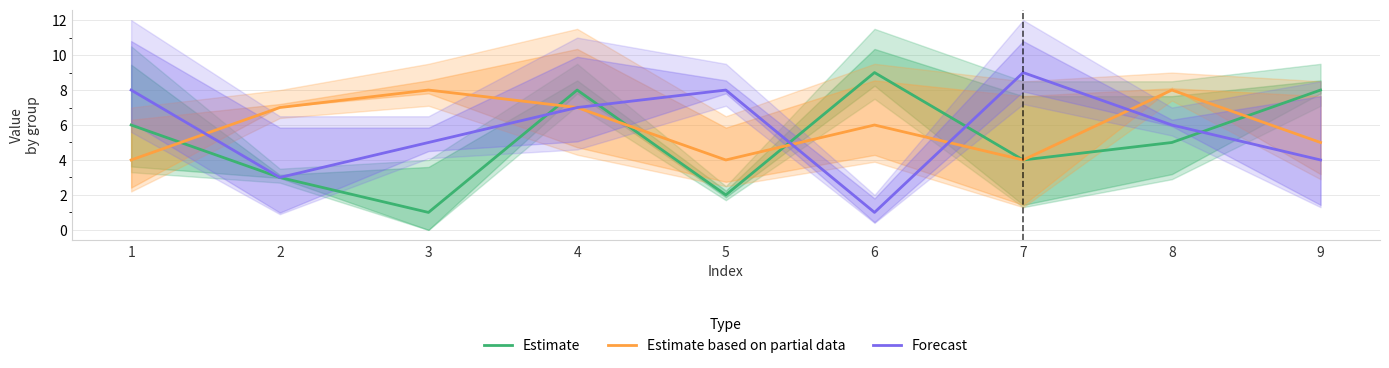

The value of Estimate based on partial data at 7 is 2. True or false?

False